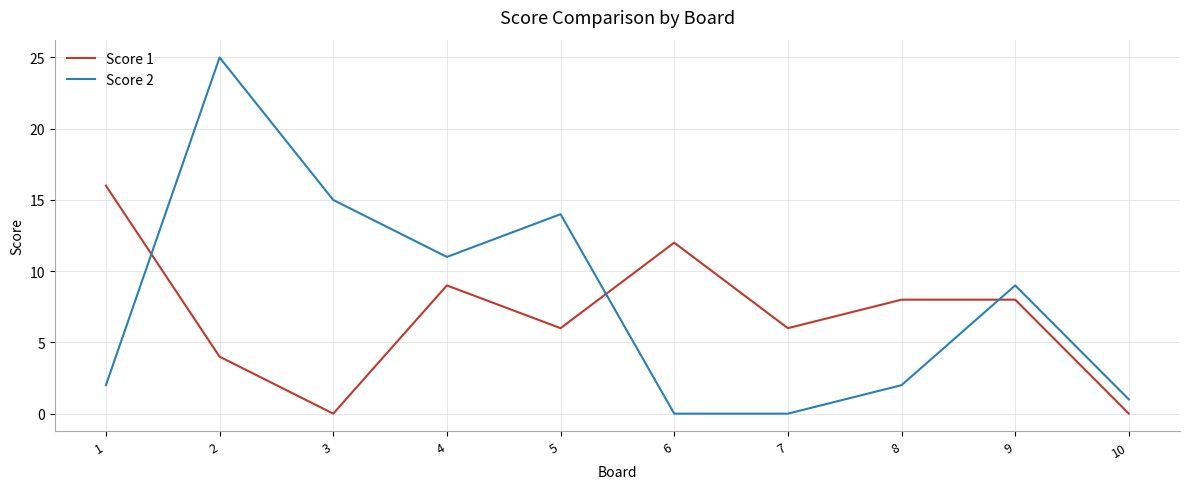

Is it true that Score 1 equals 12 at 6?

True